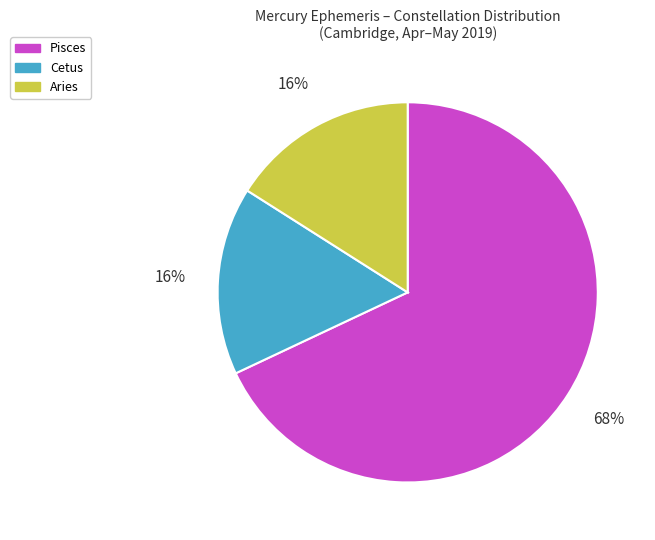

To the nearest percent, what is the average slice percentage?

33%